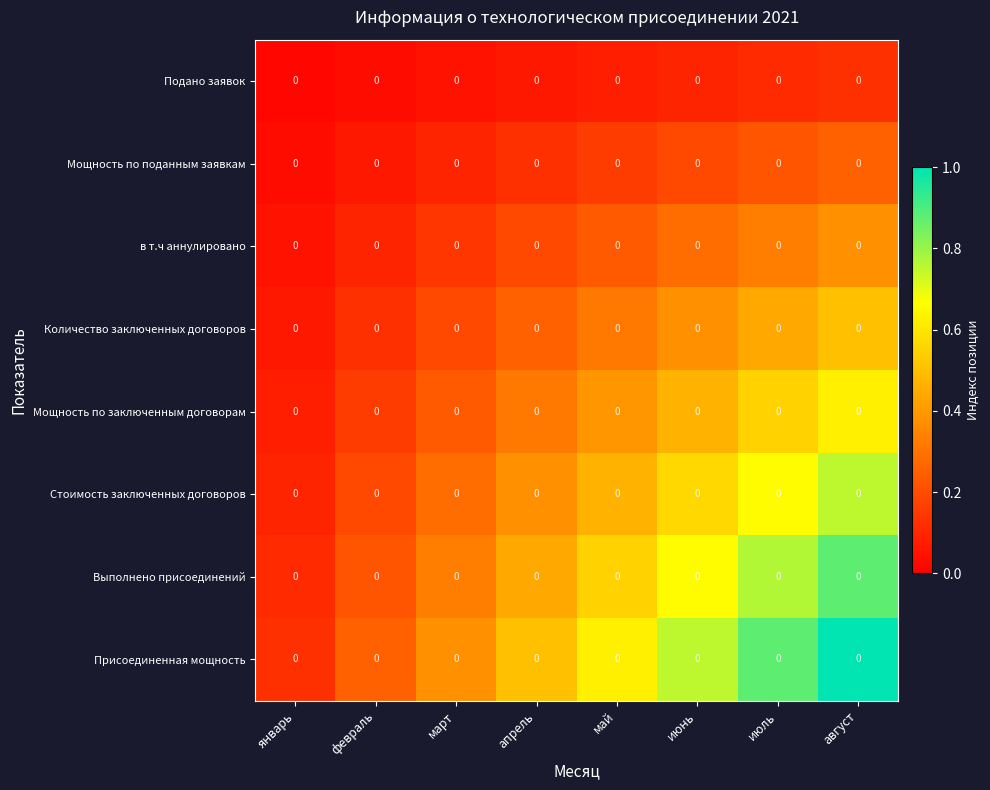

What is the spread (max minus min) of values at март?

0.3